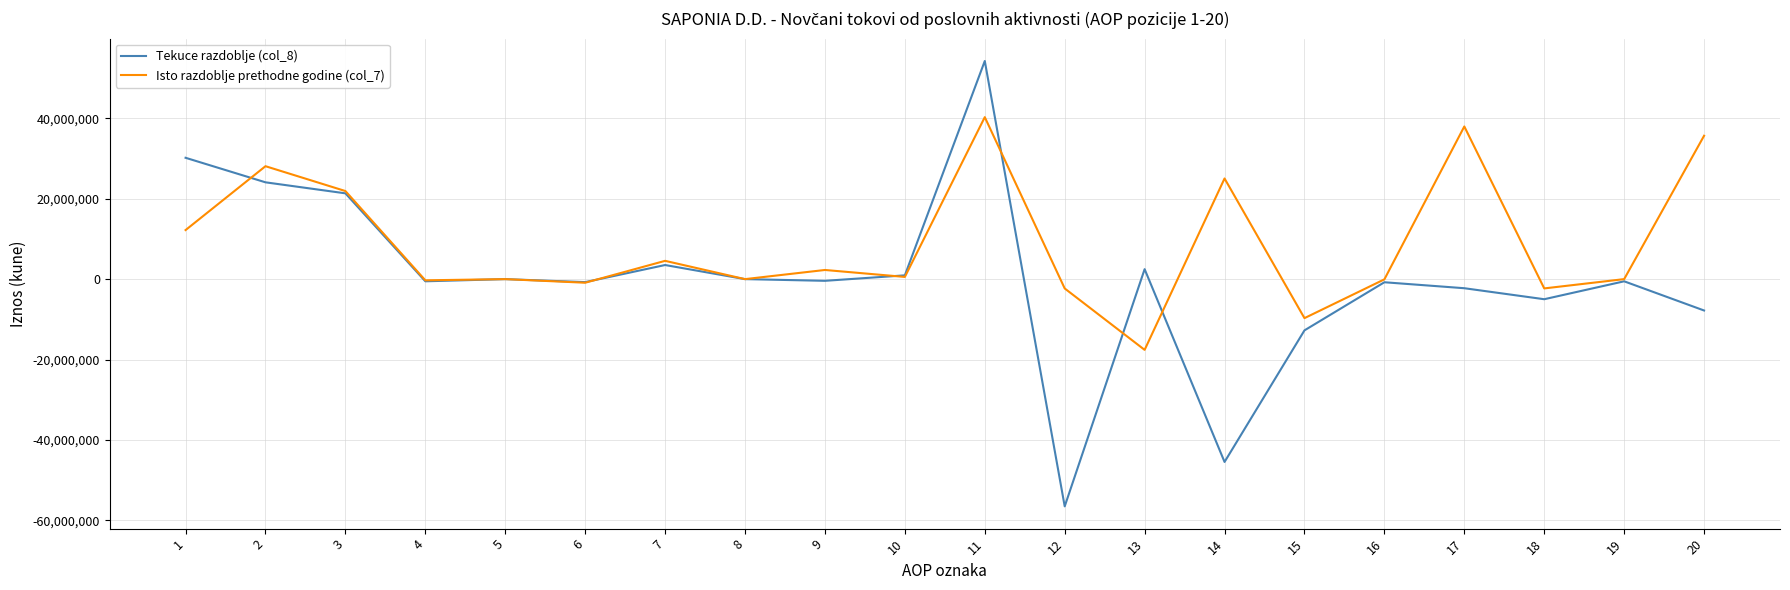

After their last crossing, which series has the higher values: Isto razdoblje prethodne godine (col_7) or Tekuce razdoblje (col_8)?

Isto razdoblje prethodne godine (col_7)